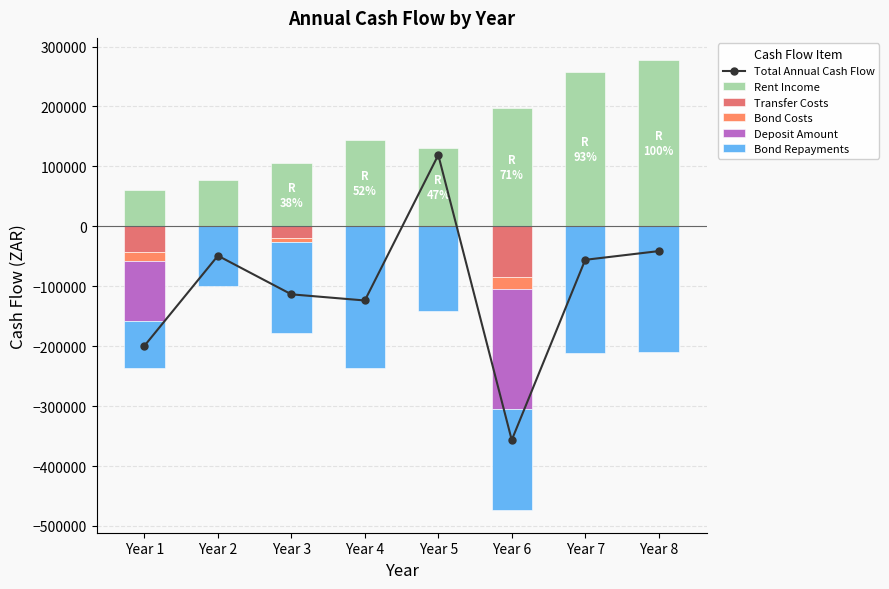

Which has a higher value, Year 7 or Year 8?

Year 8